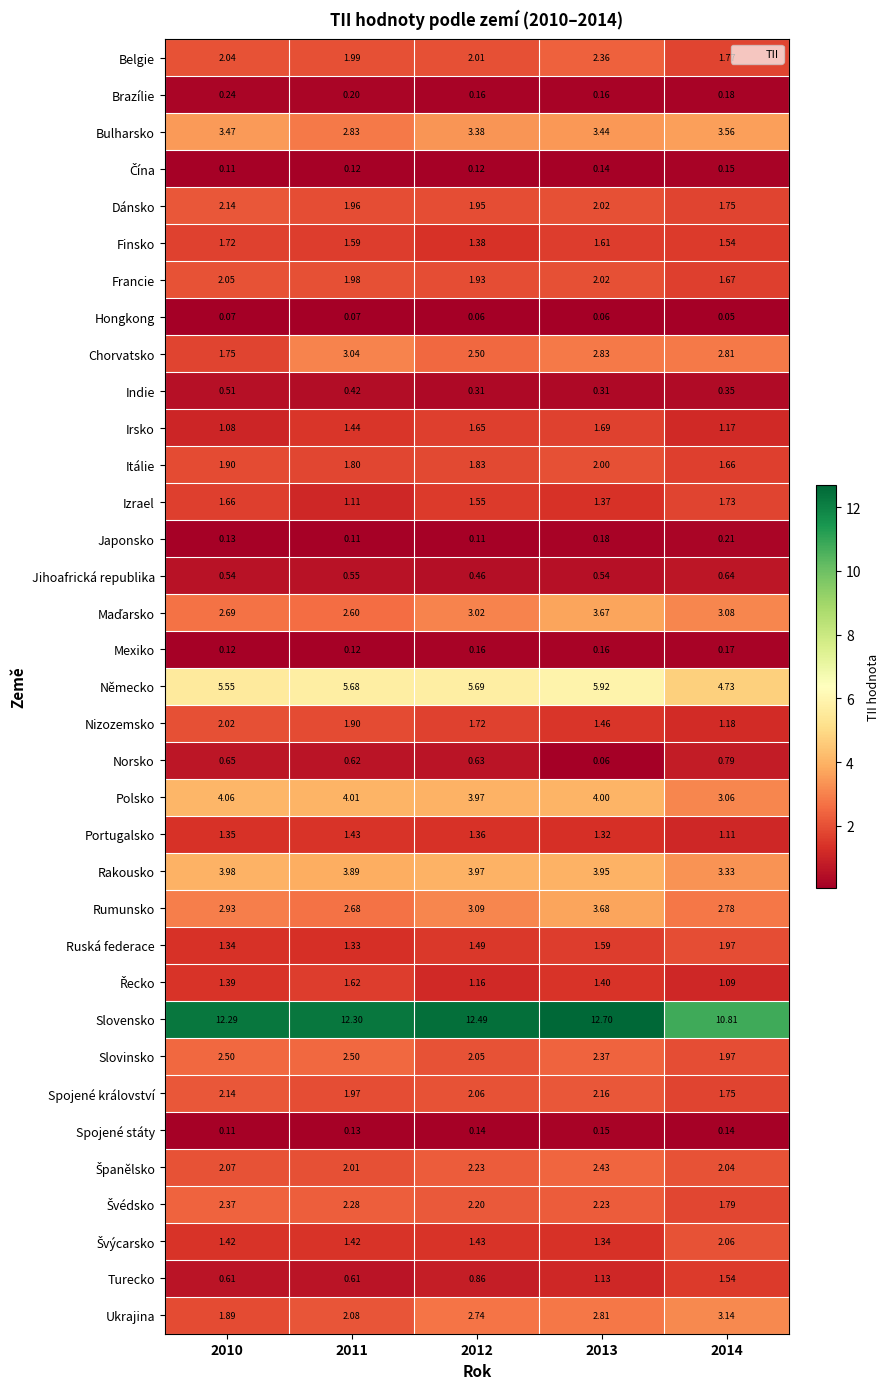

Which series has the largest total across all categories?

Slovensko